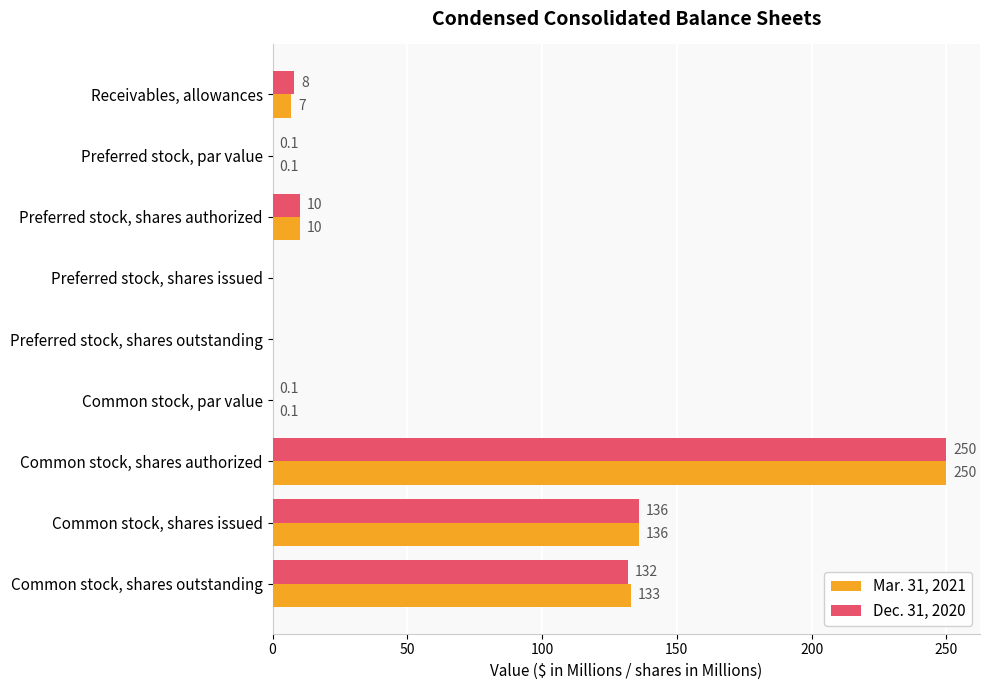

Which label corresponds to the largest value in the chart?

Common stock, shares authorized